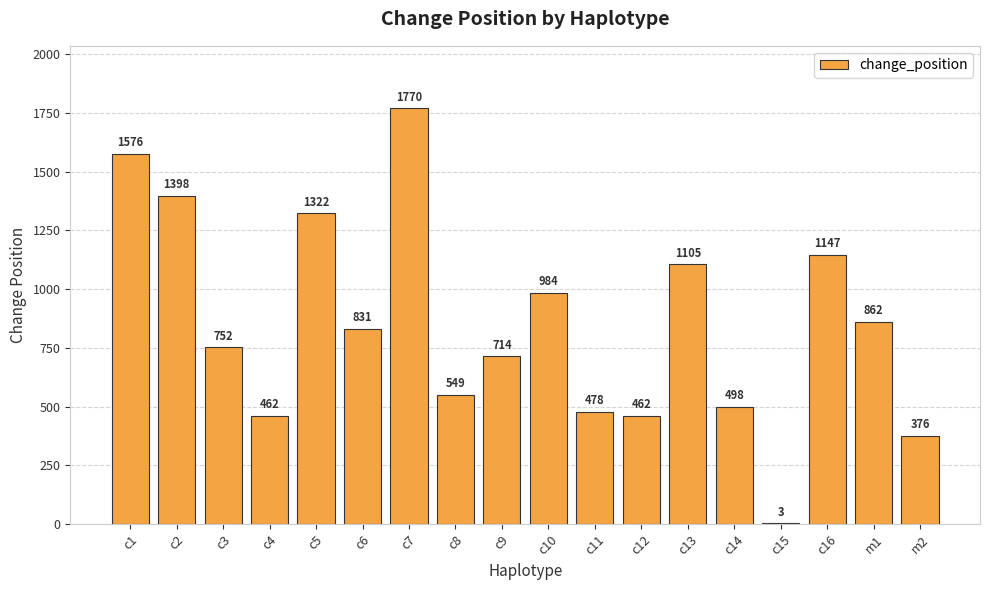

Count the number of data series in this chart.

1